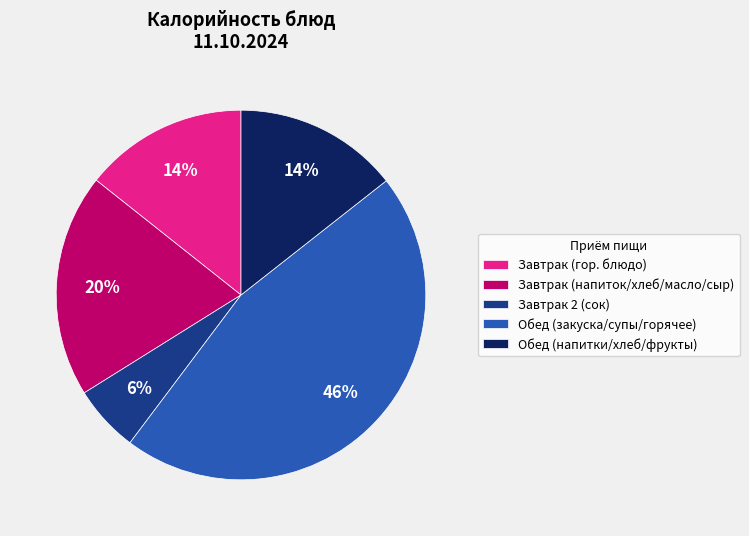

What is the largest slice in the pie chart?

Обед (закуска/супы/горячее)